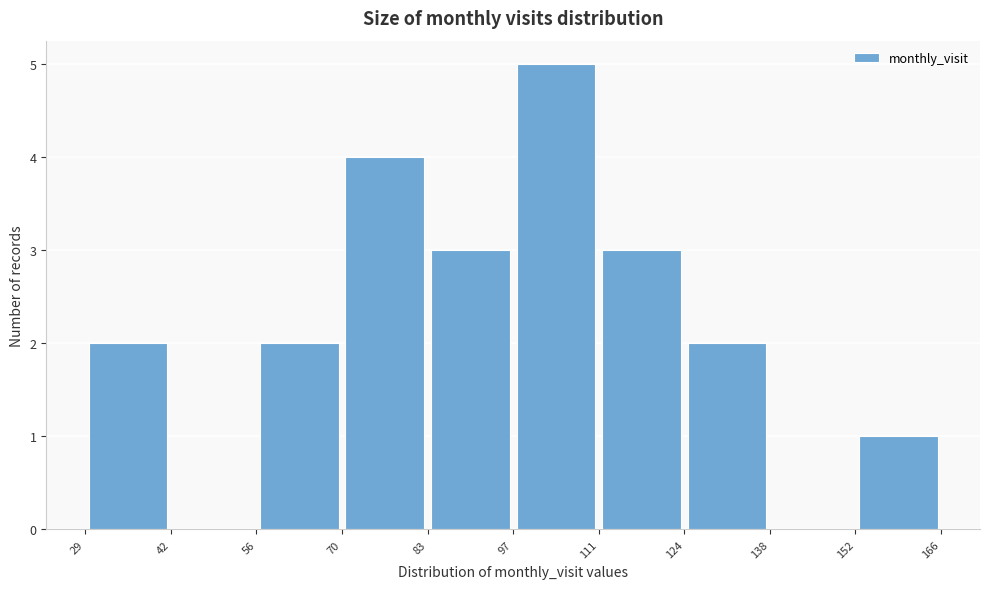

Over which range of the x-axis is the bar tallest?

97 to 111